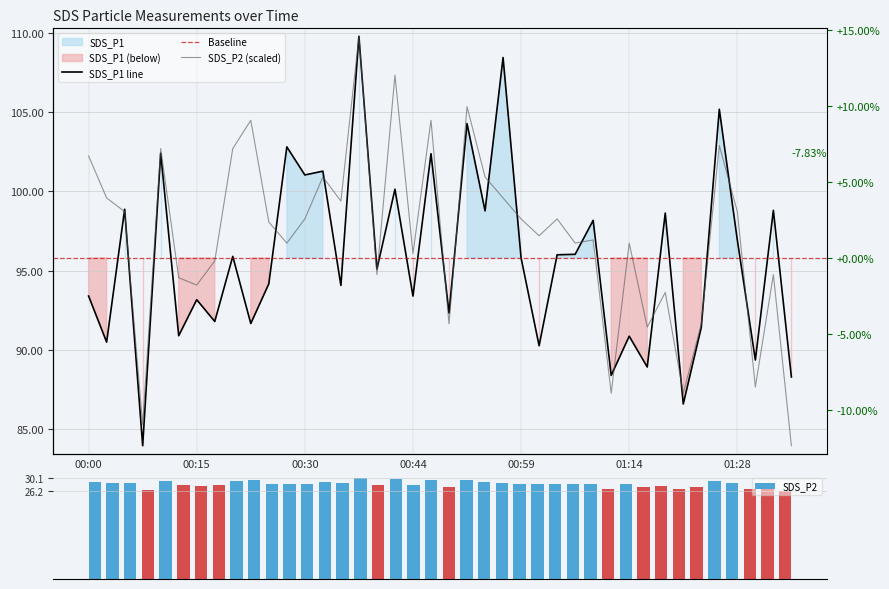

Is it true that SDS_P2 equals 85.3 at 00:07?

True